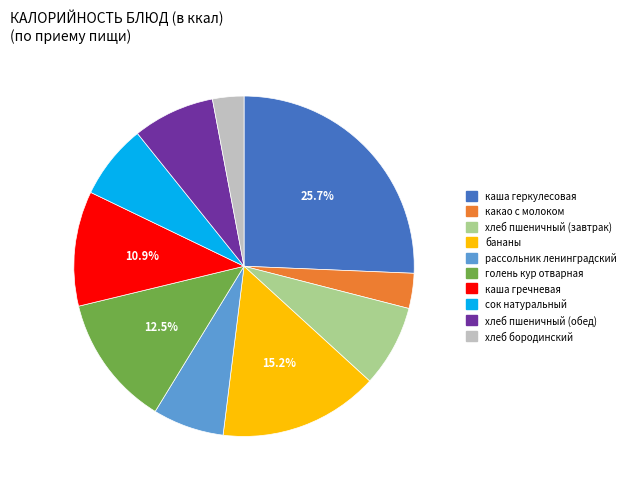

What is the largest slice in the pie chart?

каша геркулесовая